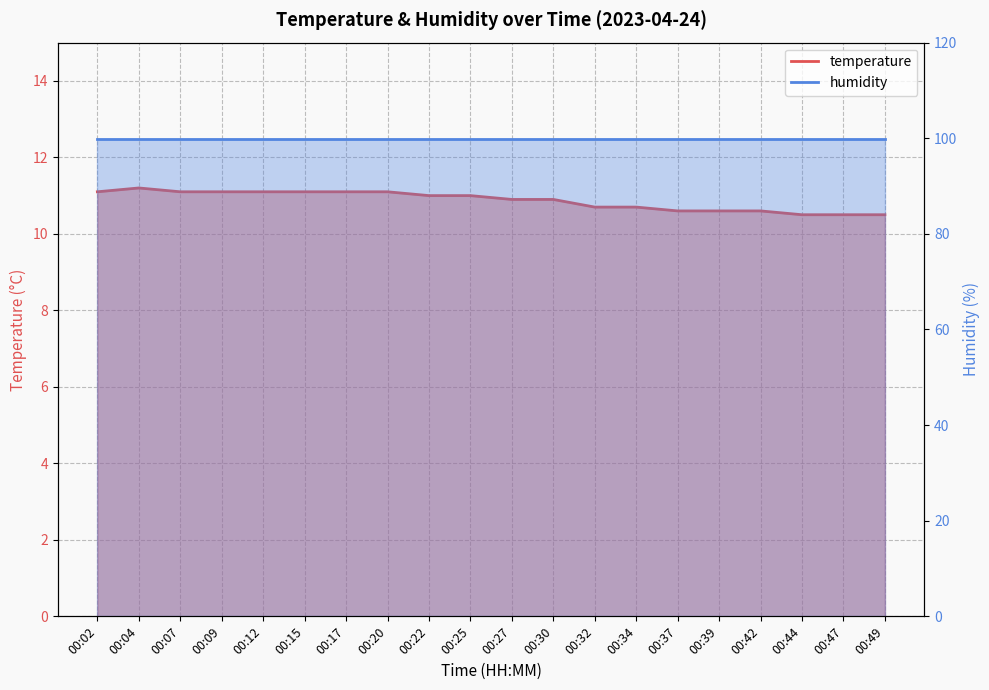

Count the number of categories in the chart.

20